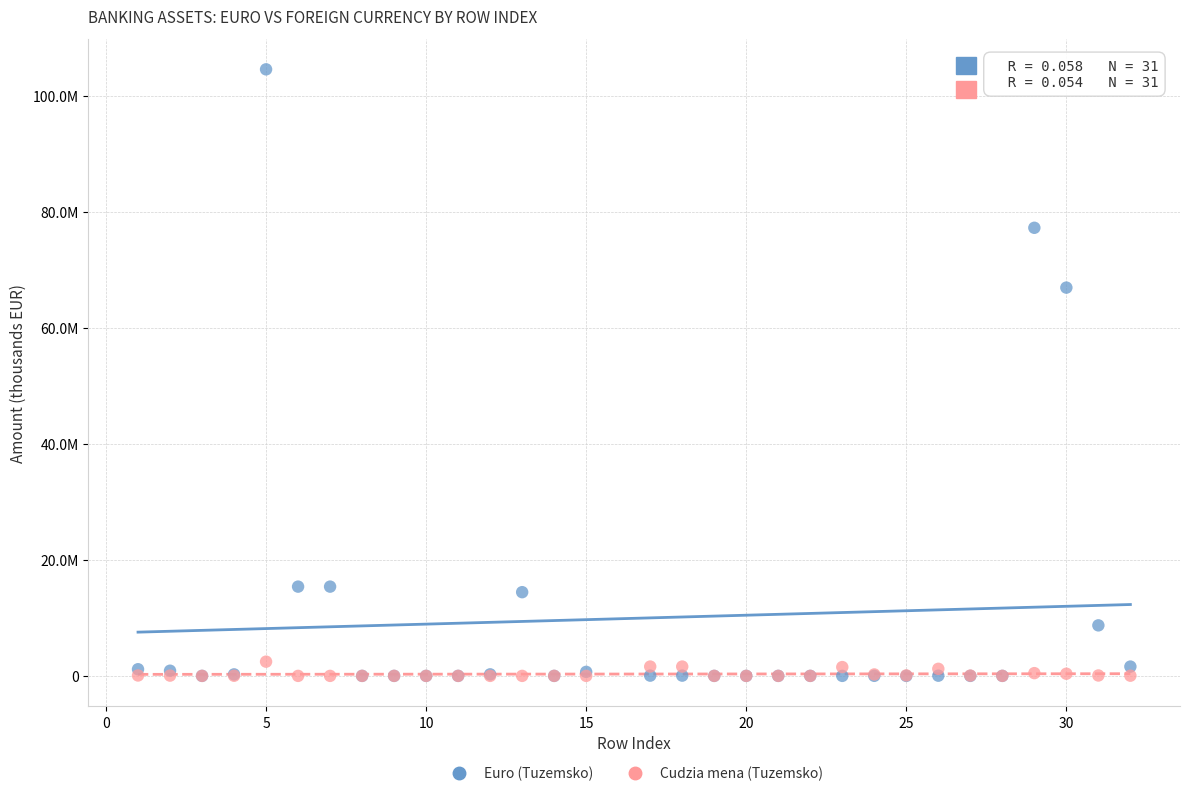

Which series has the widest spread of Y values?

Euro (Tuzemsko)